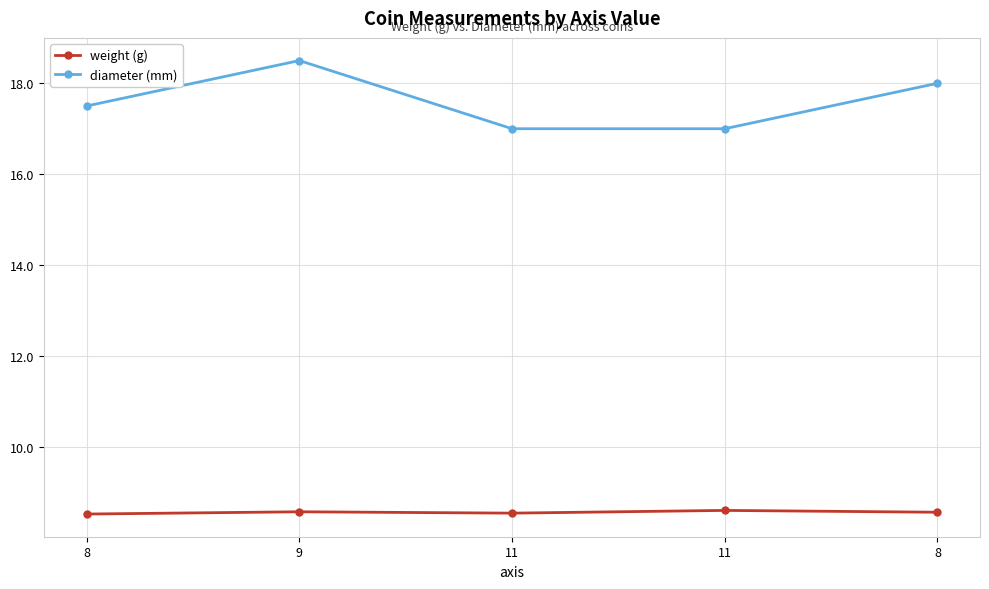

Between 9 and 11, which is larger?

11